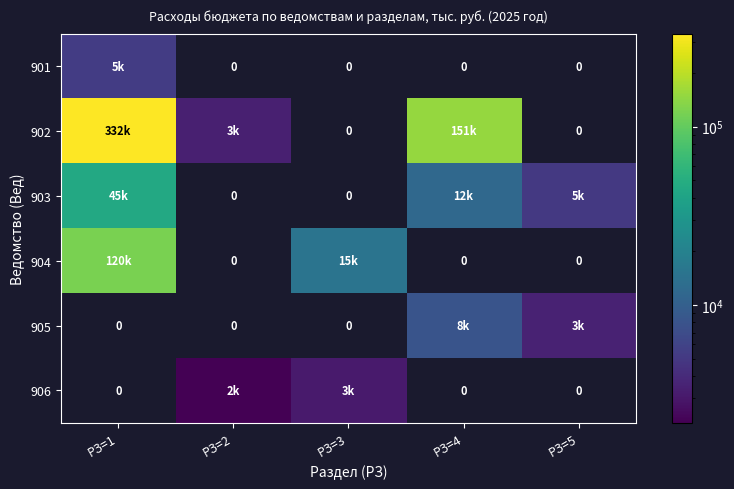

Is the value of 905 at РЗ=4 greater than the value of 904 at РЗ=5?

No